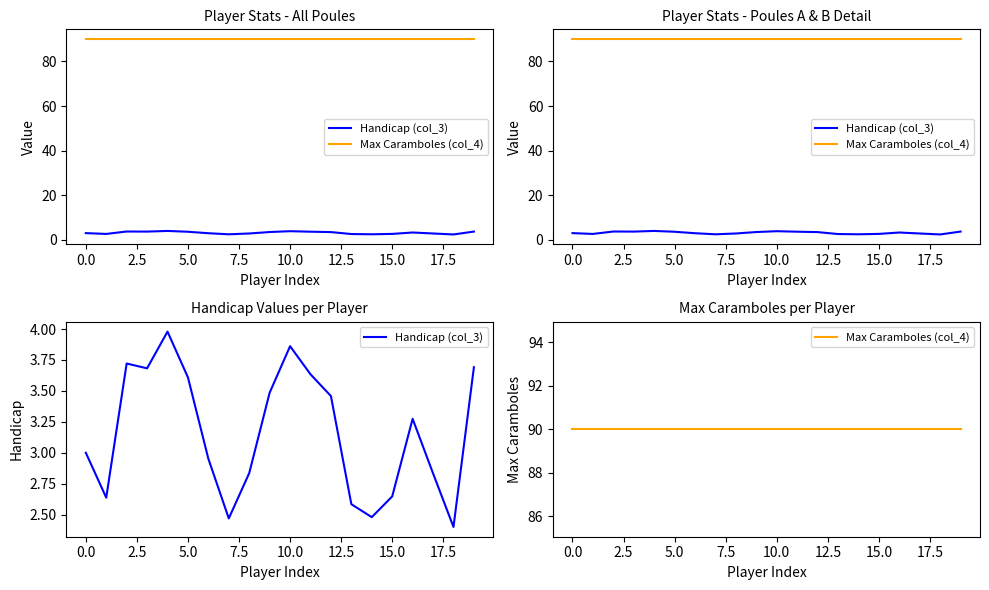

In Handicap (col_3), how many points are higher than both neighbors (excluding endpoints)?

4